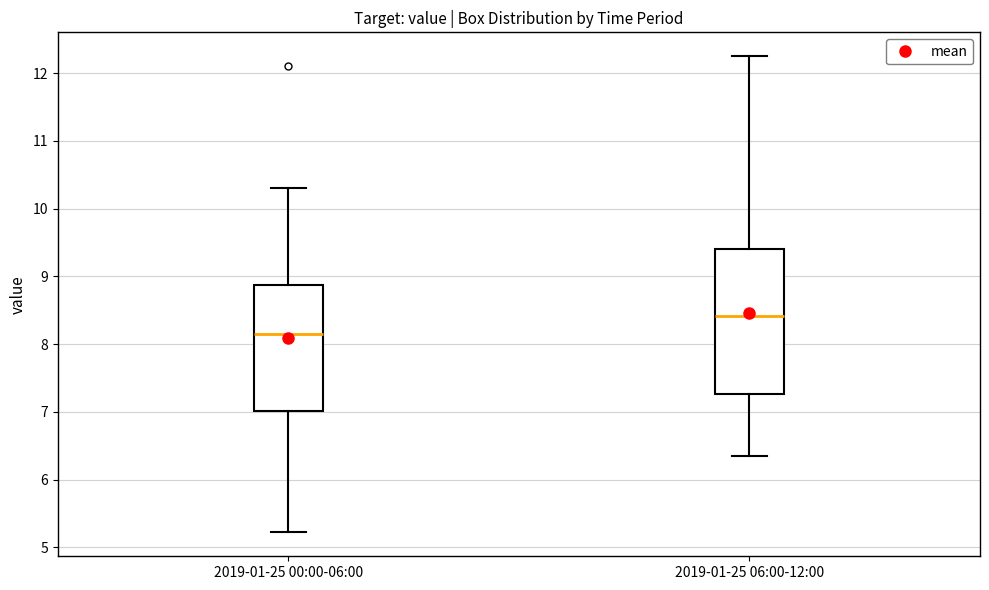

Which box is the tallest, from its lower edge to its upper edge?

2019-01-25 06:00-12:00